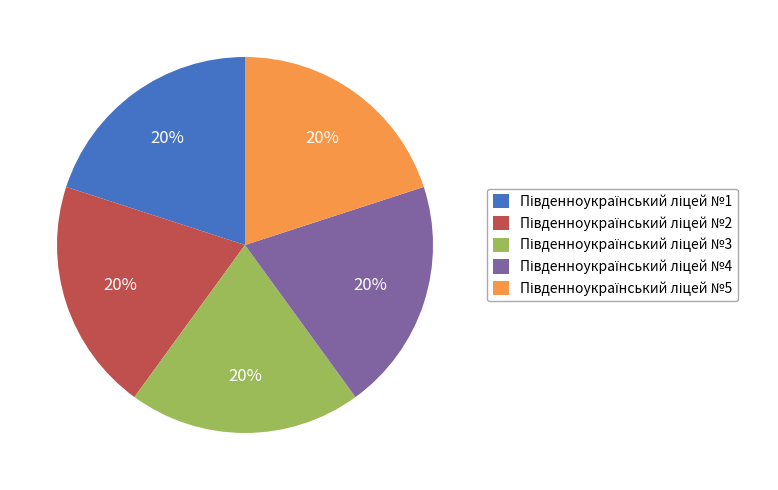

How many slices are in this pie chart?

5